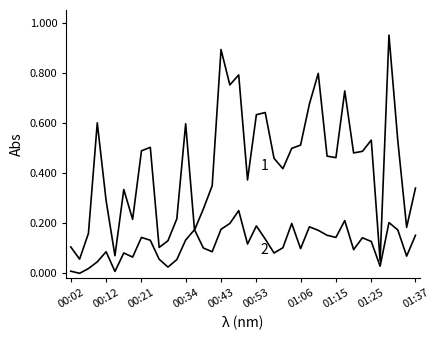

What is the greatest value displayed?

1.0